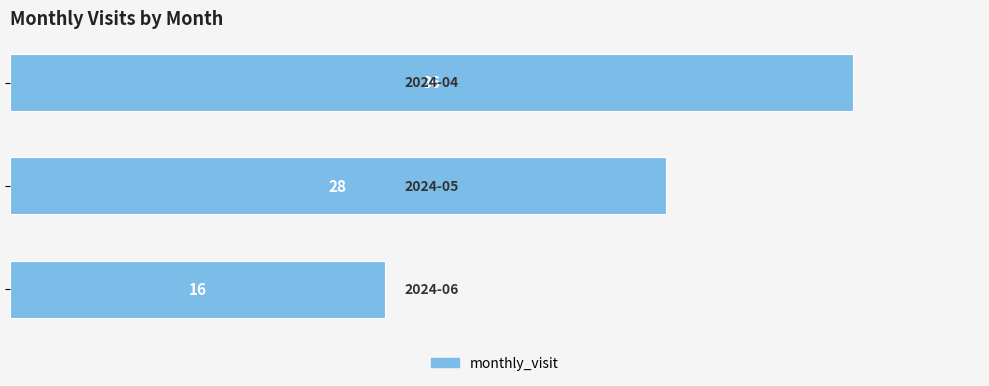

What is the difference between the maximum and minimum values?

20